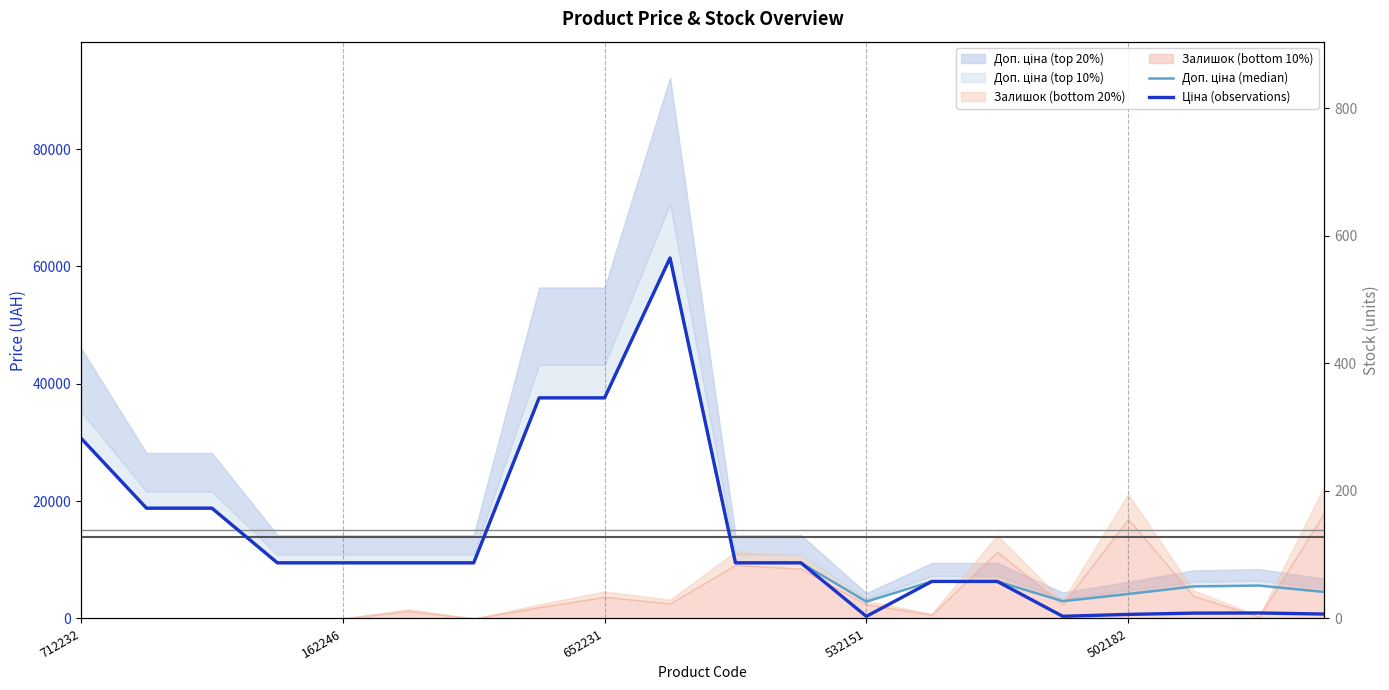

At how many categories does at least one series exceed 18426?

6